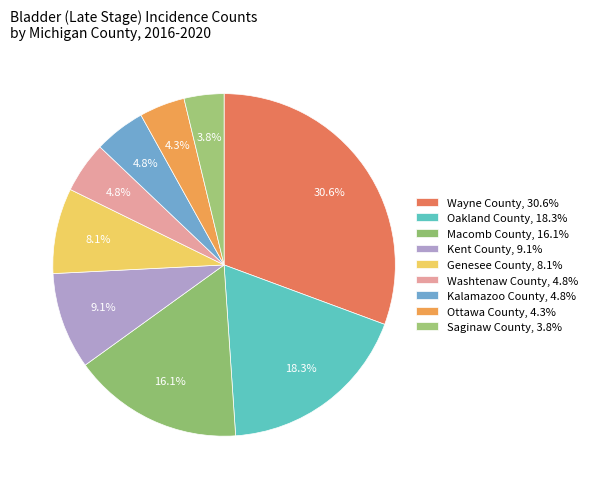

To the nearest percent, what is the average slice percentage?

11%